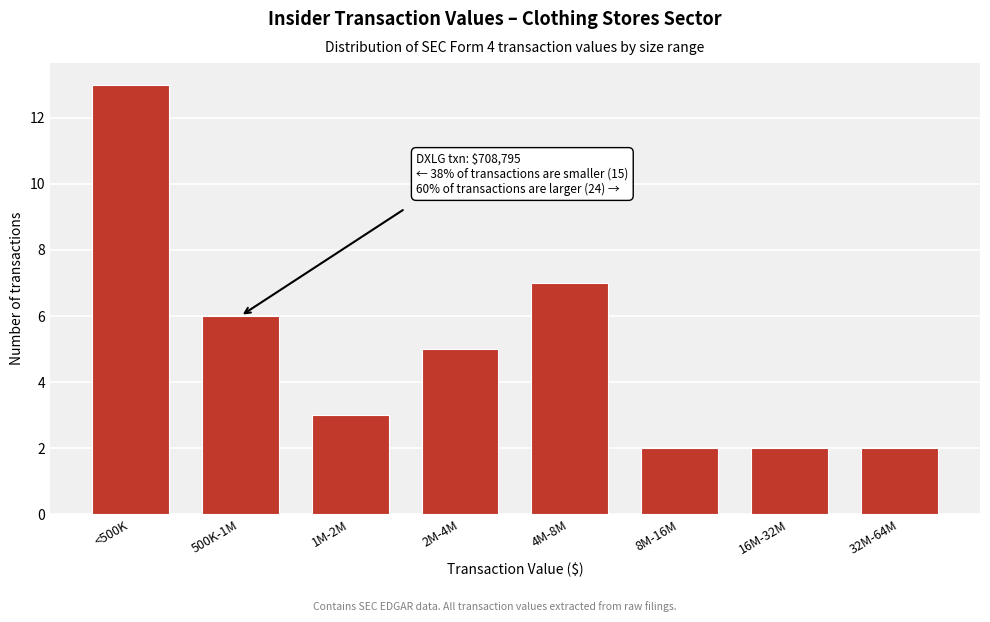

Reading right to left, what are all the values shown in this chart?

32M-64M=2	16M-32M=2	8M-16M=2	4M-8M=7	2M-4M=5	1M-2M=3	500K-1M=6	<500K=13